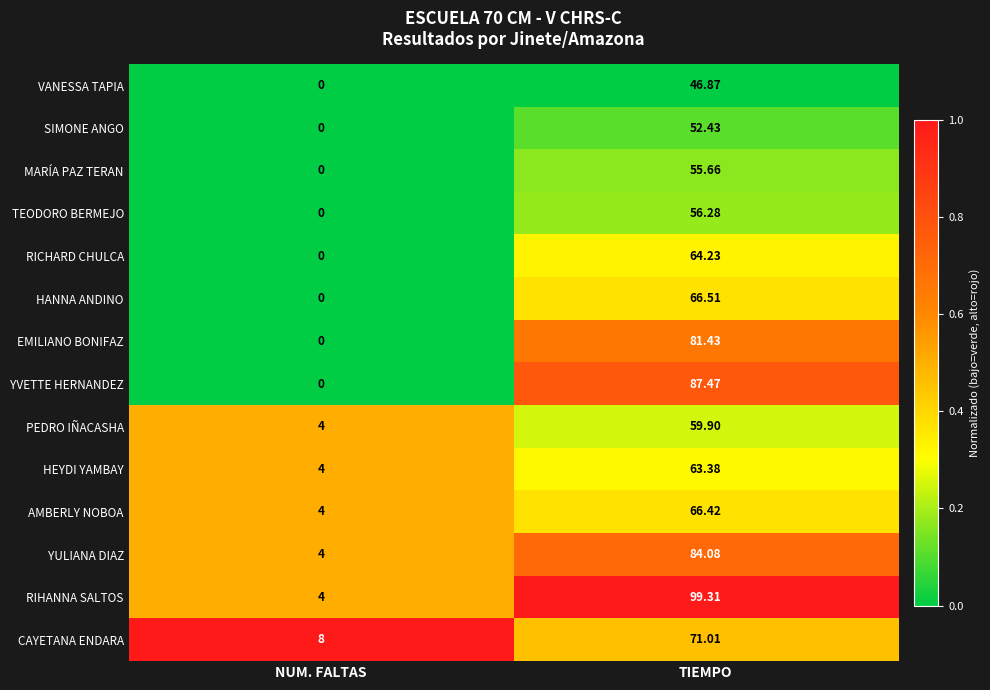

Where is HEYDI YAMBAY nearest to the value 33?

NUM. FALTAS